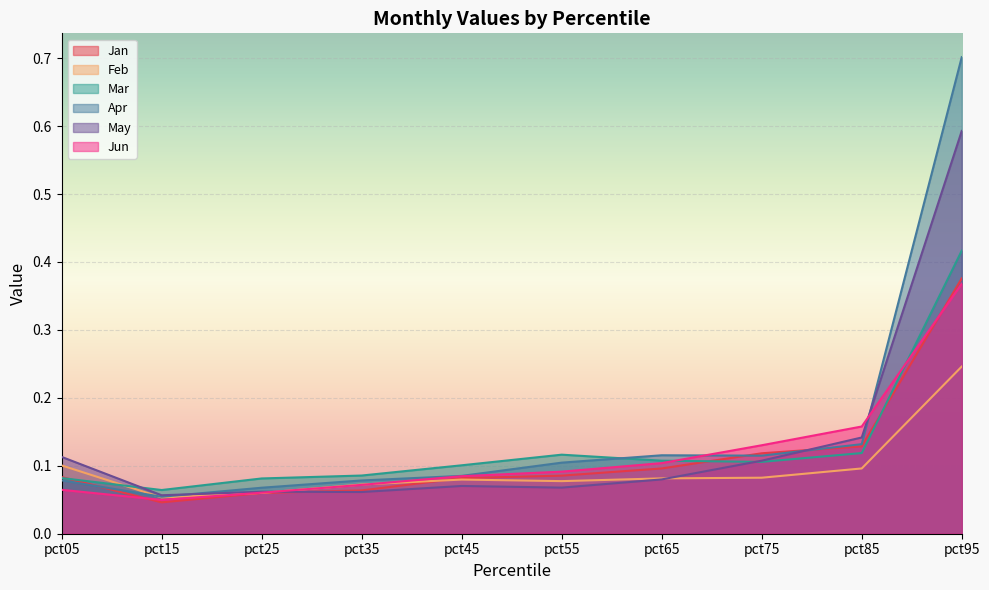

Reading right to left, transcribe all the data shown in this chart.

Jan: 0.4	0.1	0.1	0.1	0.1	0.1	0.1	0.1	0.0	0.1
Feb: 0.2	0.1	0.1	0.1	0.1	0.1	0.1	0.1	0.1	0.1
Mar: 0.4	0.1	0.1	0.1	0.1	0.1	0.1	0.1	0.1	0.1
Apr: 0.7	0.1	0.1	0.1	0.1	0.1	0.1	0.1	0.1	0.1
May: 0.6	0.1	0.1	0.1	0.1	0.1	0.1	0.1	0.1	0.1
Jun: 0.4	0.2	0.1	0.1	0.1	0.1	0.1	0.1	0.0	0.1